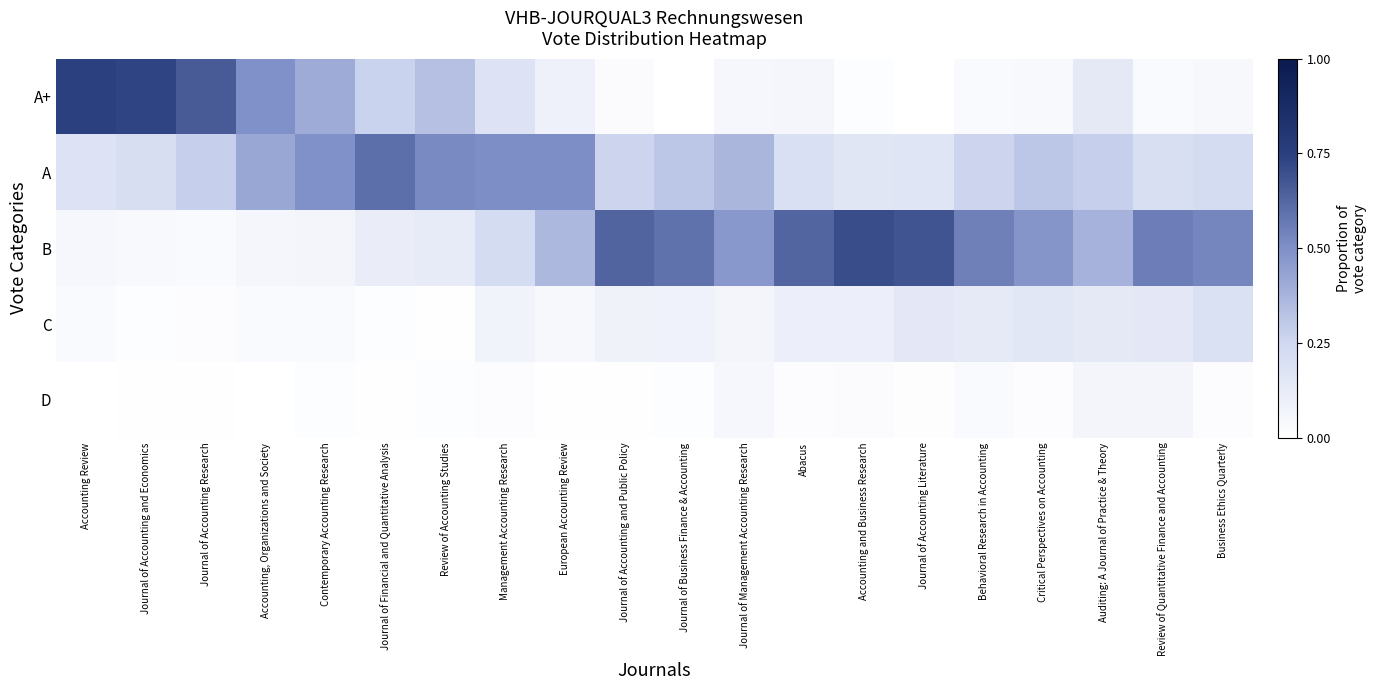

Which series has the largest total across all categories?

B